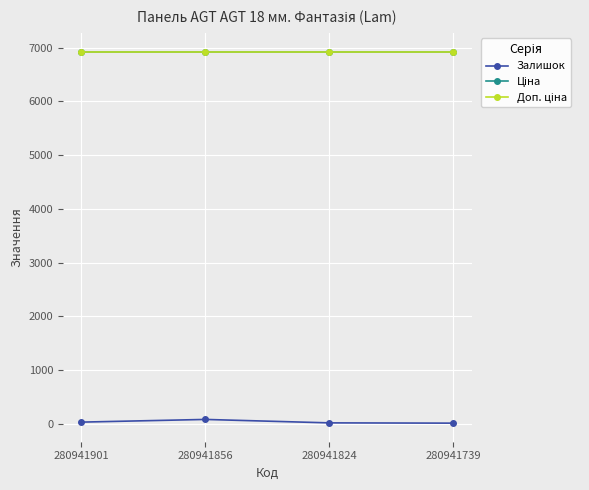

True or false: Ціна and Залишок cross at least once.

False